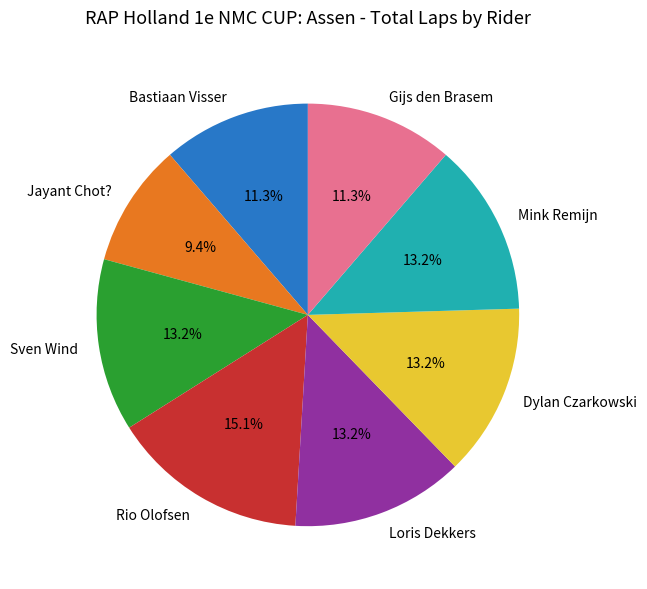

Approximately how many times larger is the value at Sven Wind compared to Rio Olofsen?

0.9